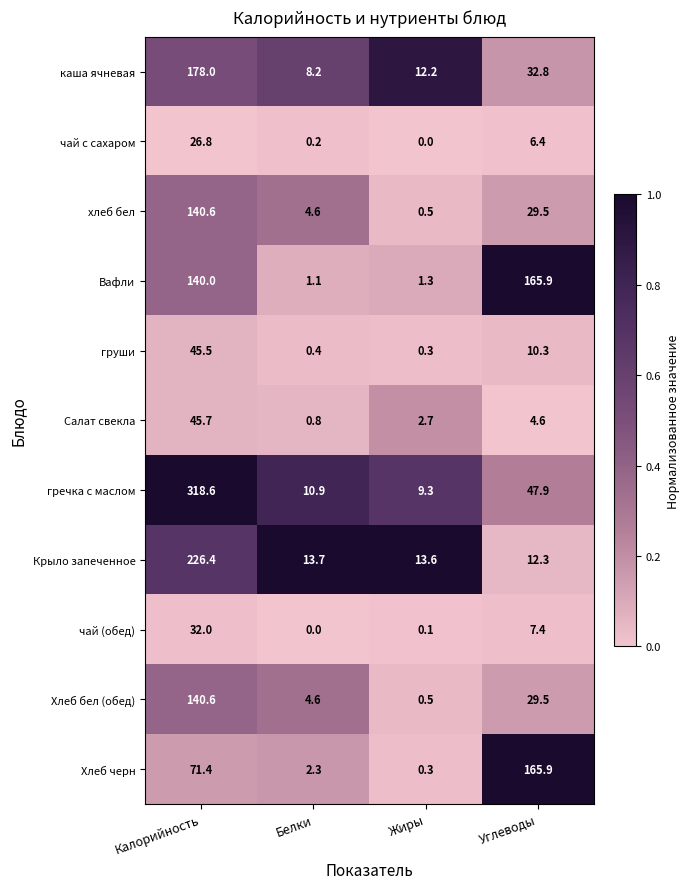

At which label does груши first exceed 10?

Калорийность